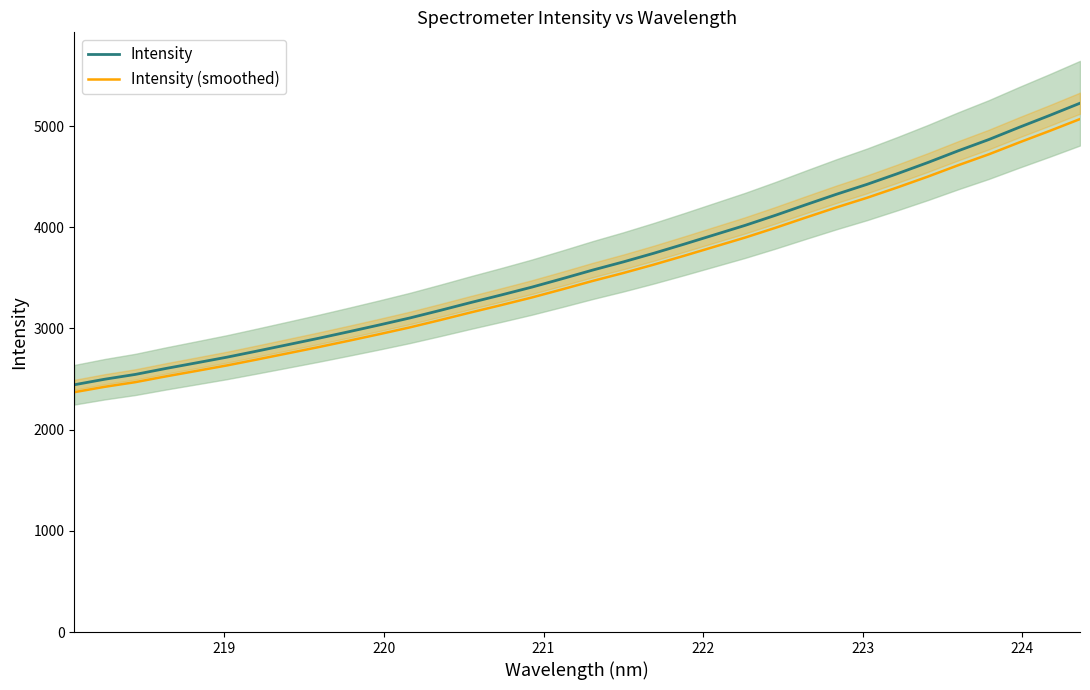

How many values in the Intensity series are below 3577?

17